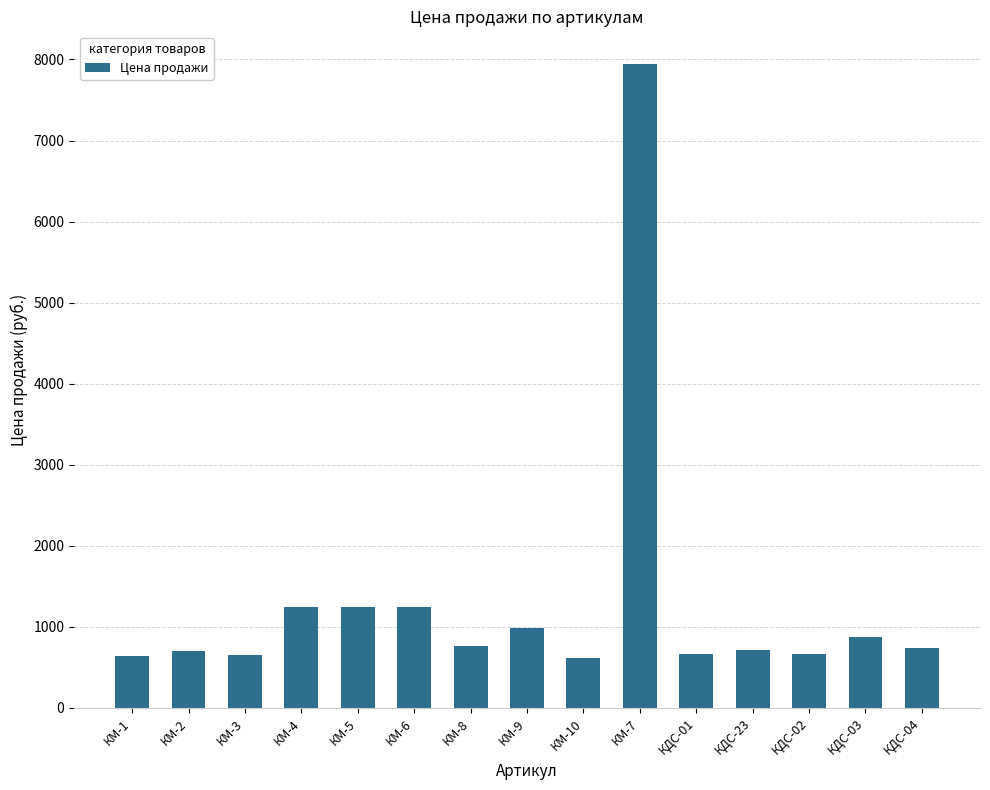

What is the difference between the maximum and minimum values?

7335